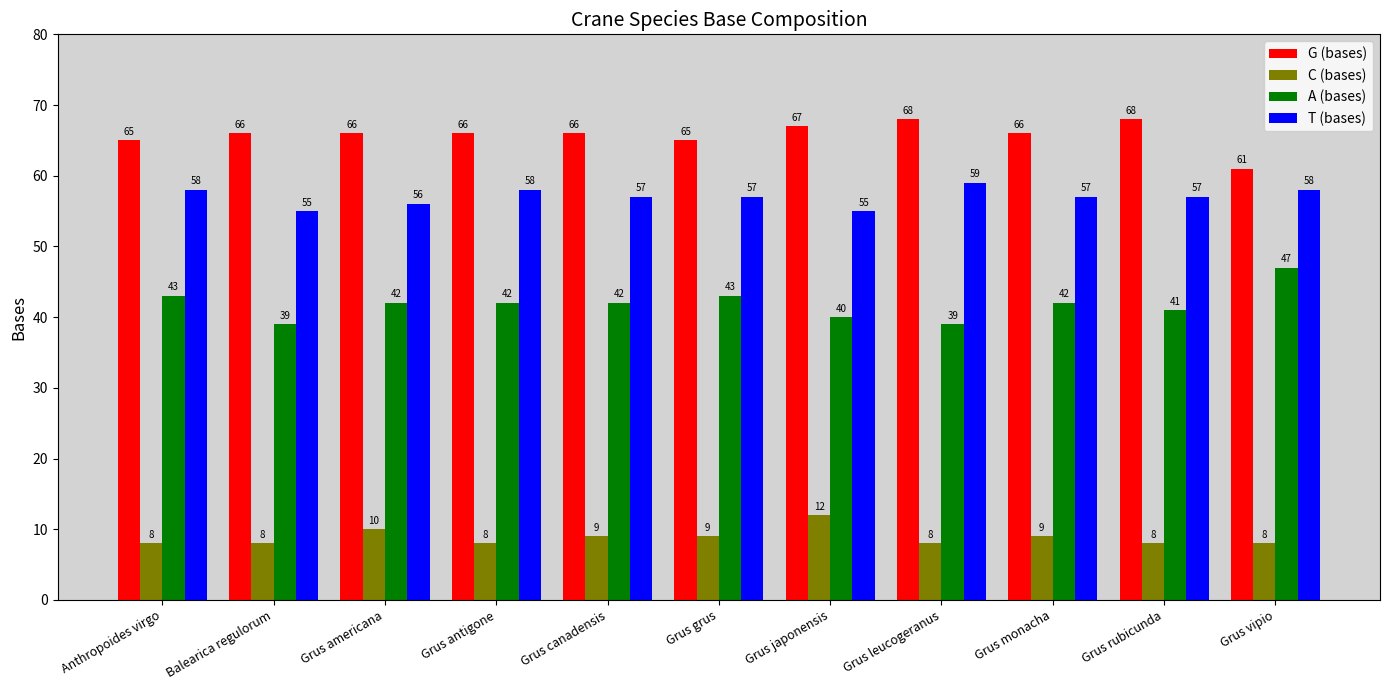

What are all the series names shown in the legend?

G (bases), C (bases), A (bases), T (bases)